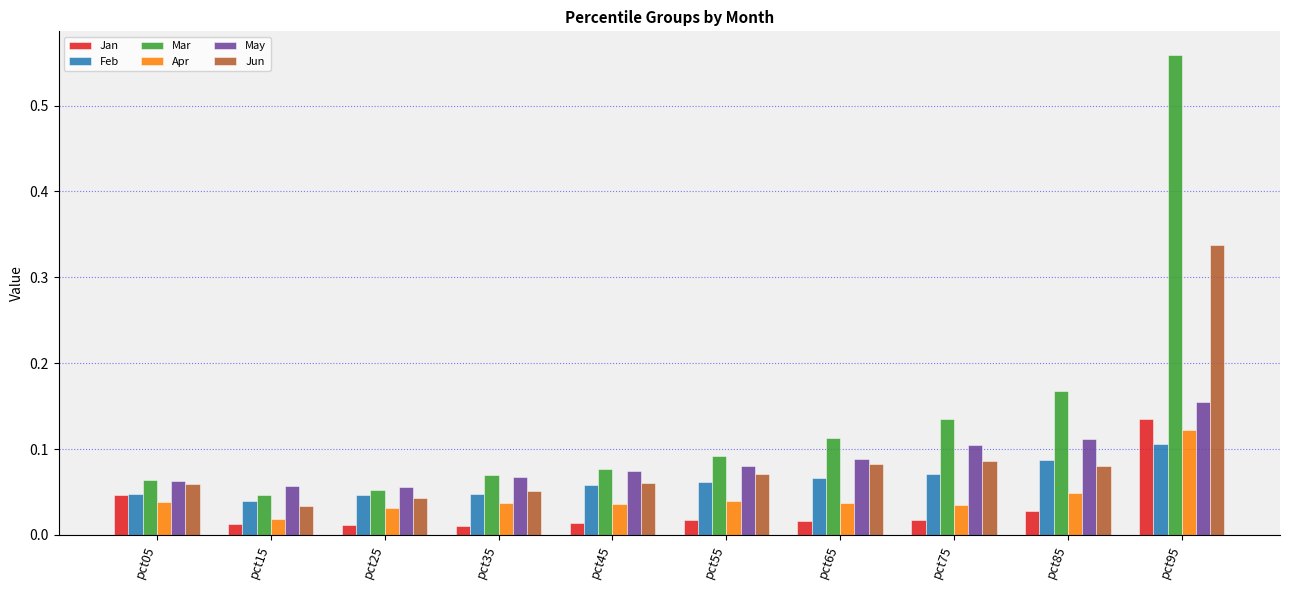

How many categories are shown in the chart?

10